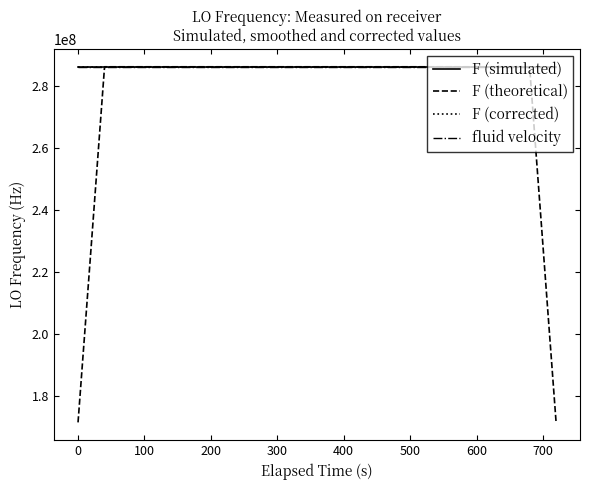

What is the greatest value displayed?

286047004.3